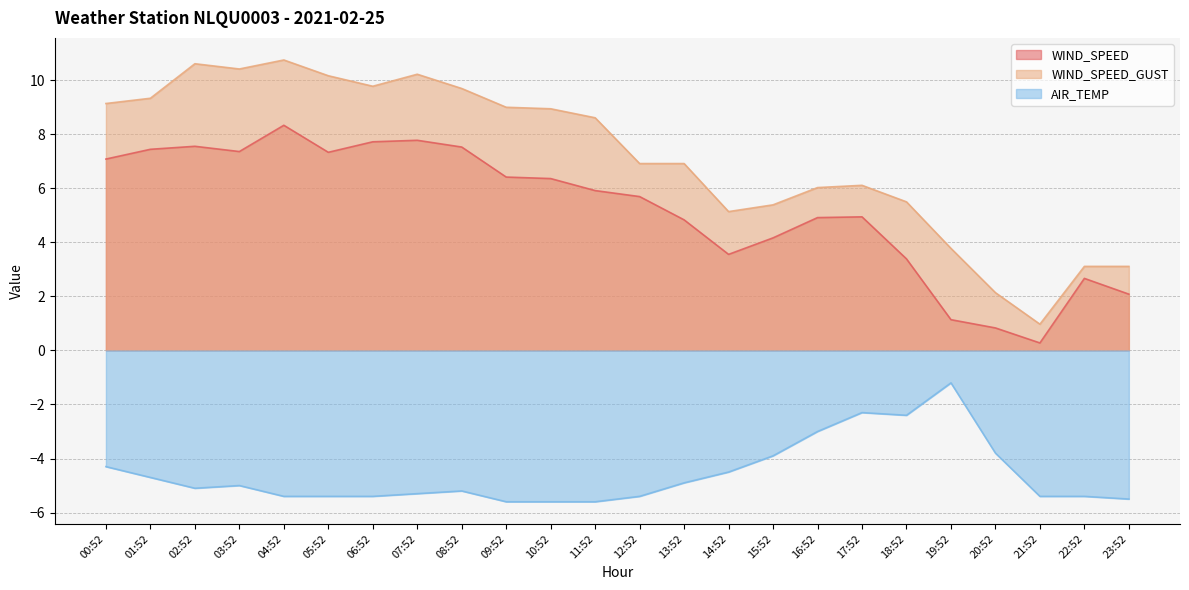

Which series has the widest spread of values?

WIND_SPEED_GUST